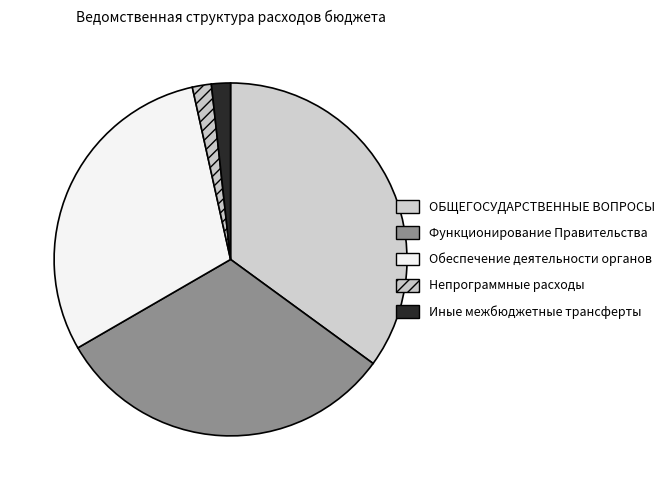

To the nearest percent, what is the average slice percentage?

20%